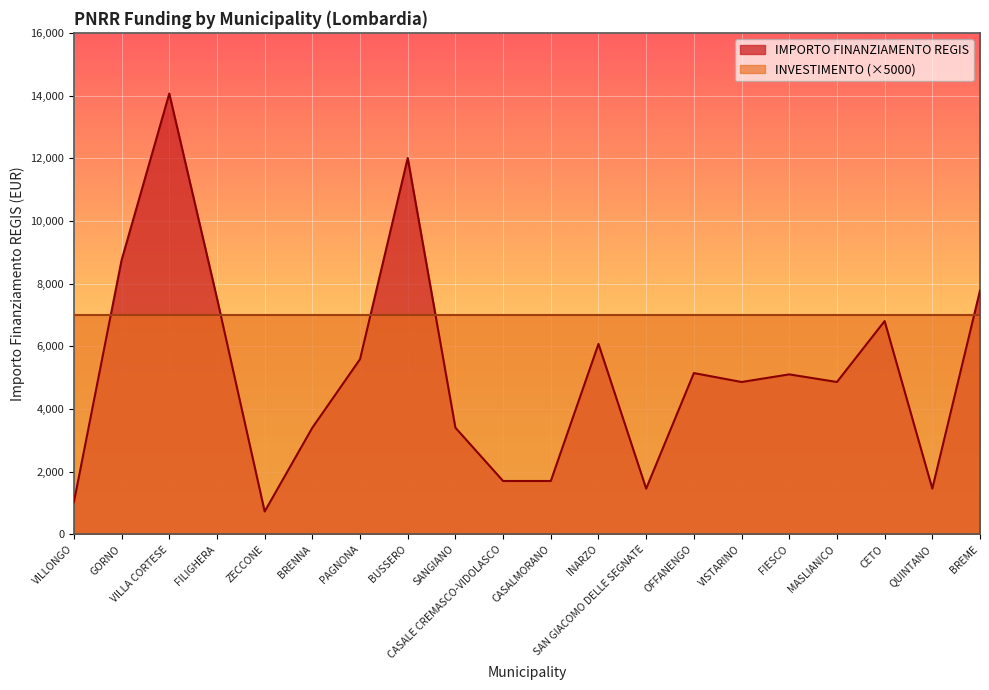

Which label corresponds to the smallest value in the chart?

ZECCONE